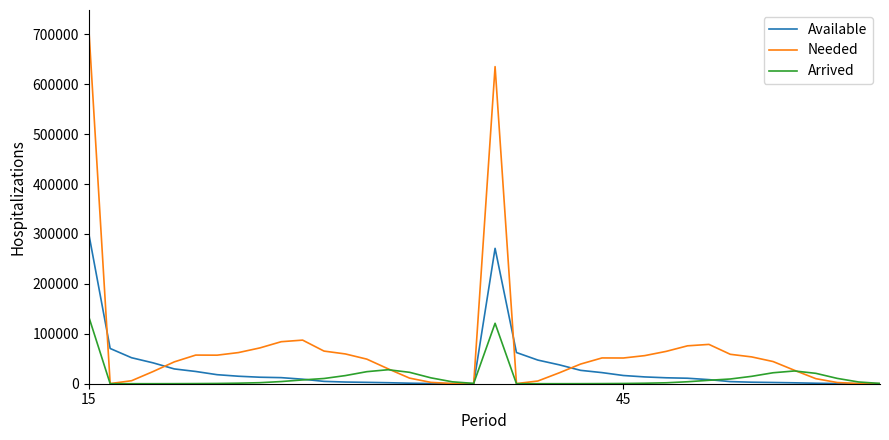

What is the highest value of the Arrived series?

134095